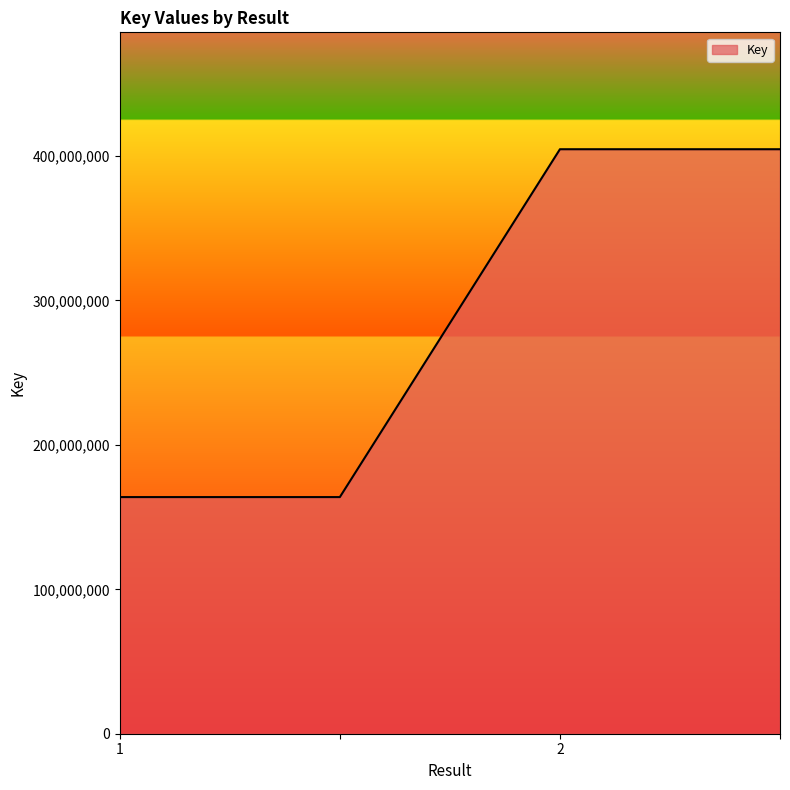

What is the minimum value shown in the chart?

163852835